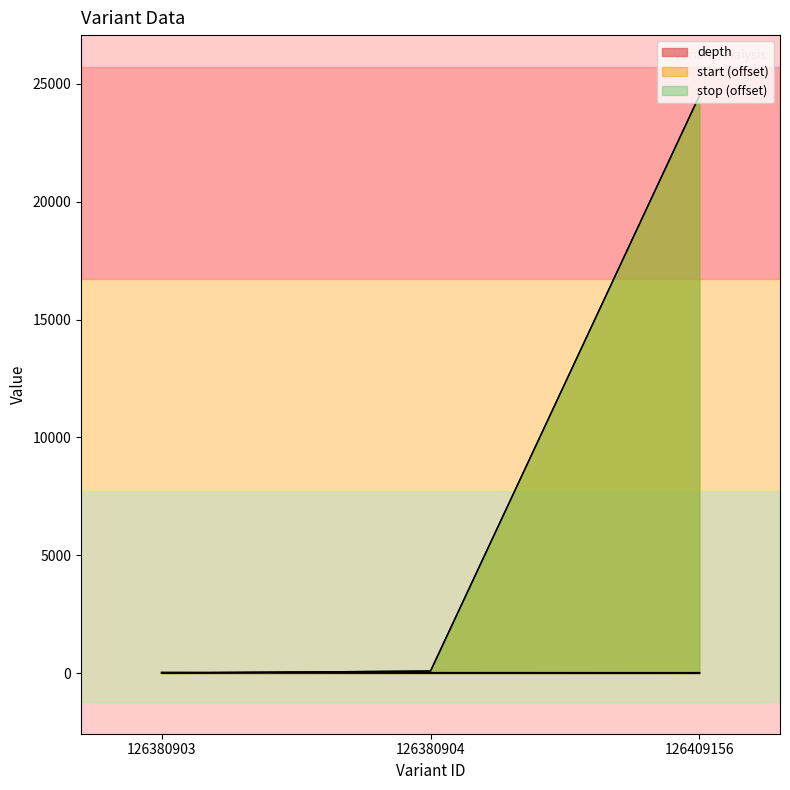

What is the spread (max minus min) of values at 126380903?

18